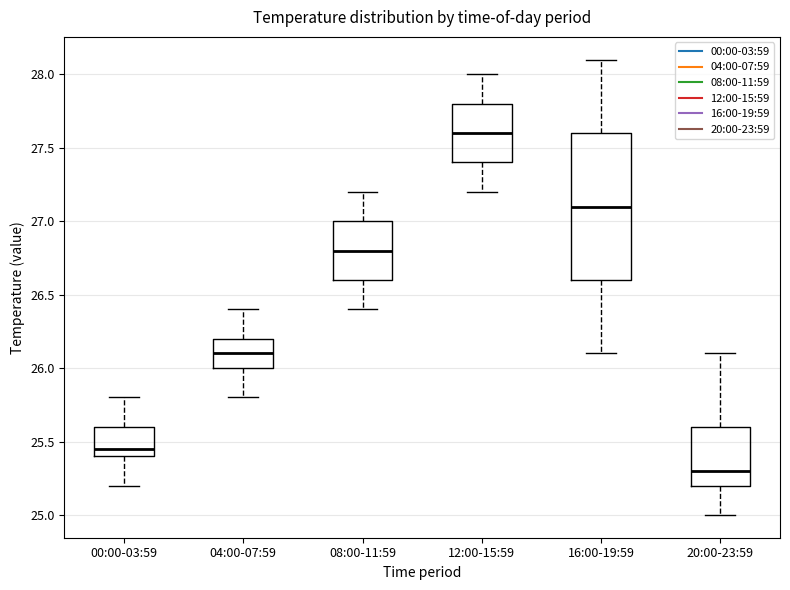

Which box is the tallest, from its lower edge to its upper edge?

16:00-19:59